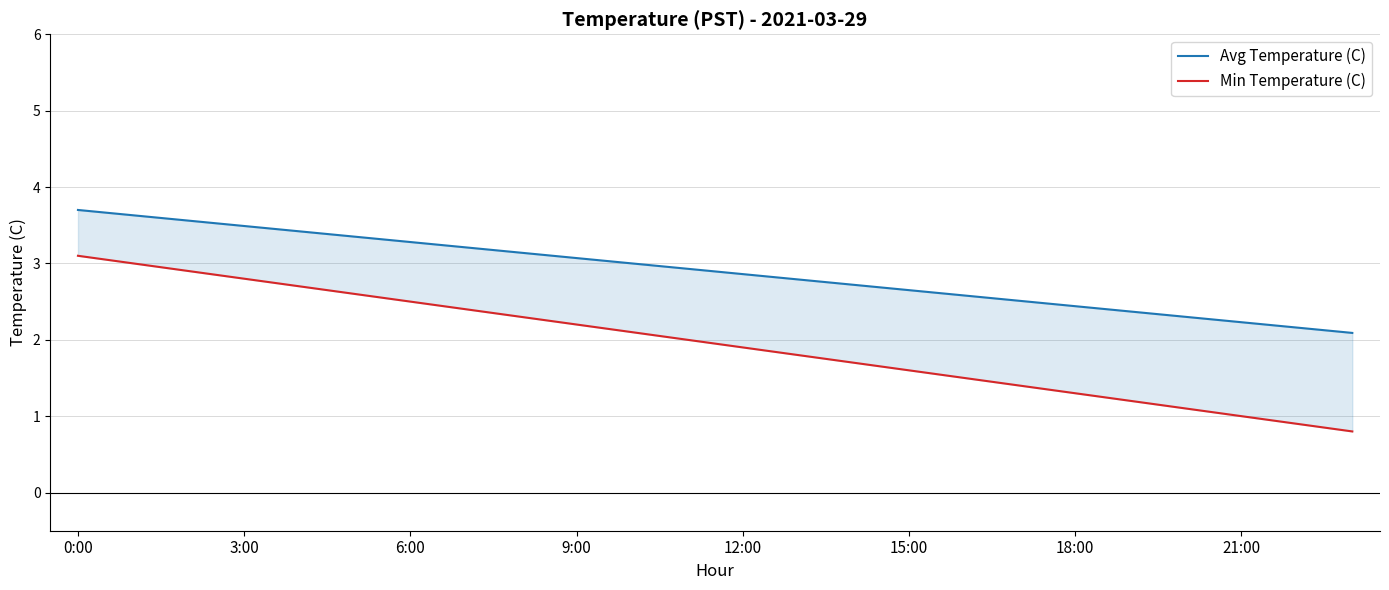

True or false: Avg Temperature (C) and Min Temperature (C) cross at least once.

False